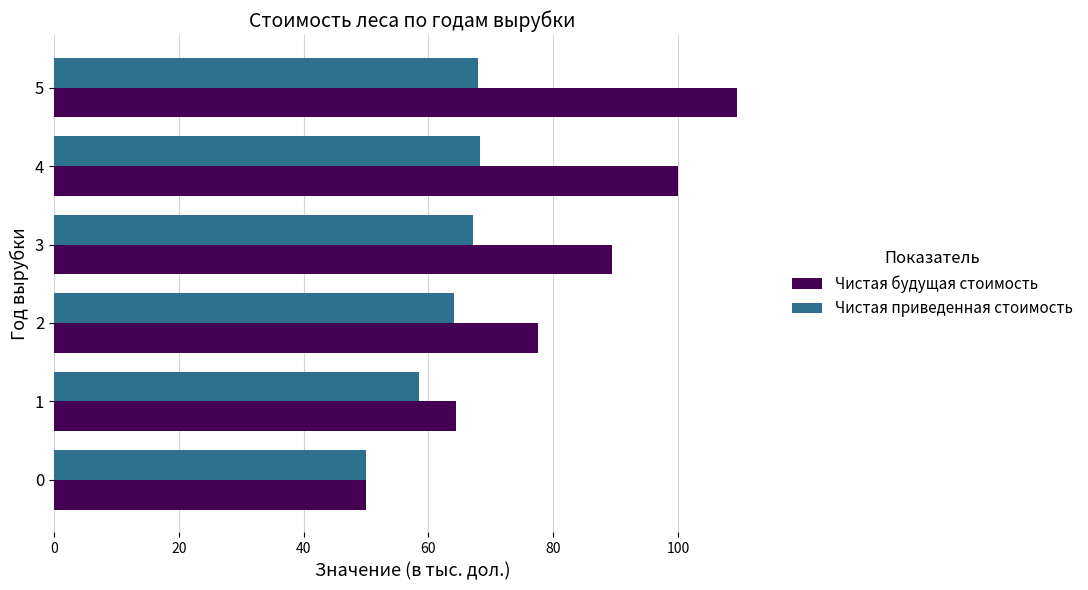

Is the value of Чистая будущая стоимость at 4 greater than the value of Чистая приведенная стоимость at 4?

Yes